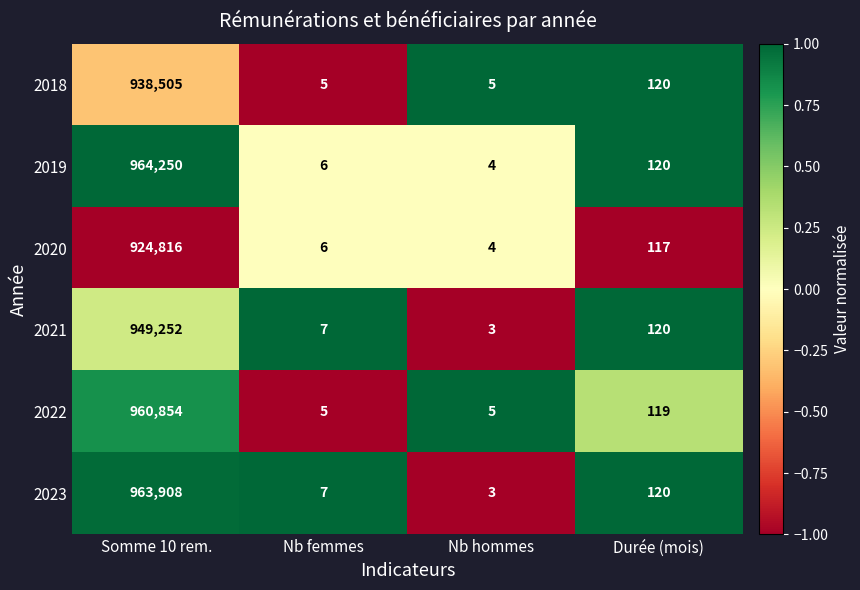

Reading right to left, list all the values displayed in this chart.

2018: Durée (mois)=120	Nb hommes=5	Nb femmes=5	Somme 10 rem.=938505
2019: Durée (mois)=120	Nb hommes=4	Nb femmes=6	Somme 10 rem.=964250
2020: Durée (mois)=117	Nb hommes=4	Nb femmes=6	Somme 10 rem.=924816
2021: Durée (mois)=120	Nb hommes=3	Nb femmes=7	Somme 10 rem.=949252
2022: Durée (mois)=119	Nb hommes=5	Nb femmes=5	Somme 10 rem.=960854
2023: Durée (mois)=120	Nb hommes=3	Nb femmes=7	Somme 10 rem.=963908